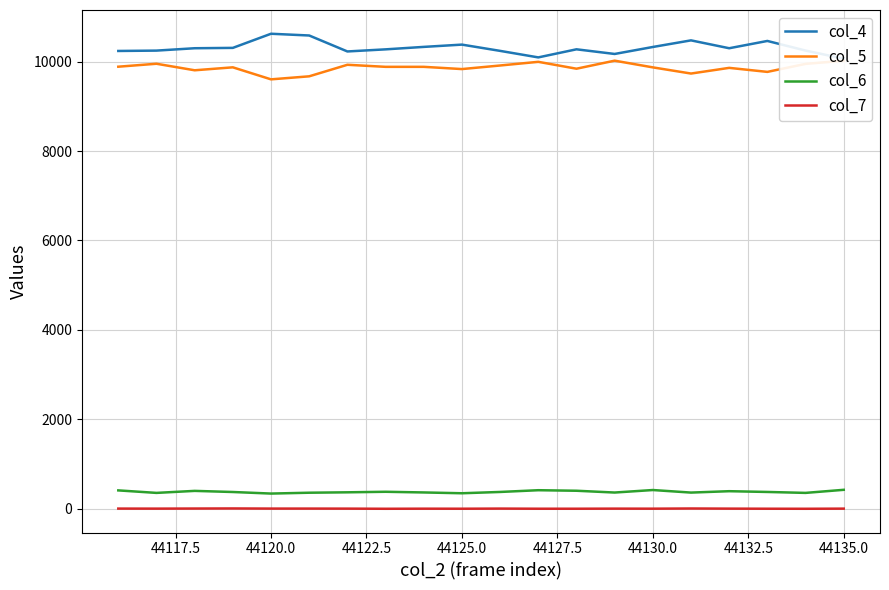

True or false: col_6 and col_7 intersect in this chart.

False